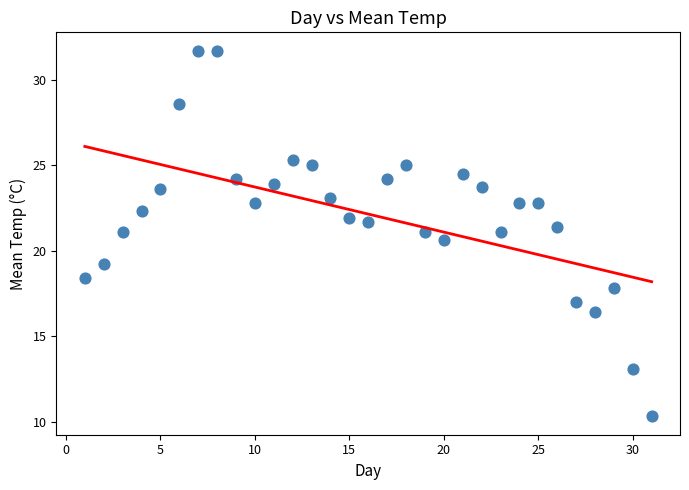

What is the range of Y values (max minus min)?

21.4